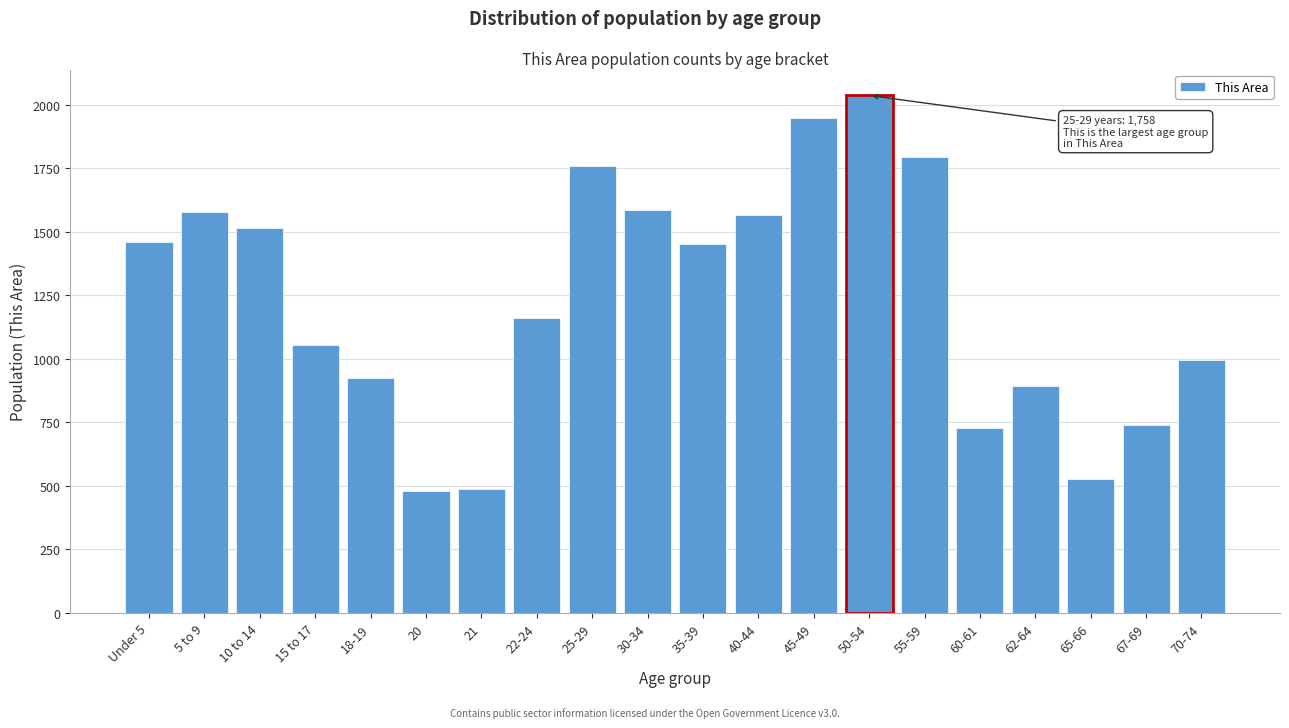

Which has a higher value, 30-34 or 65-66?

30-34